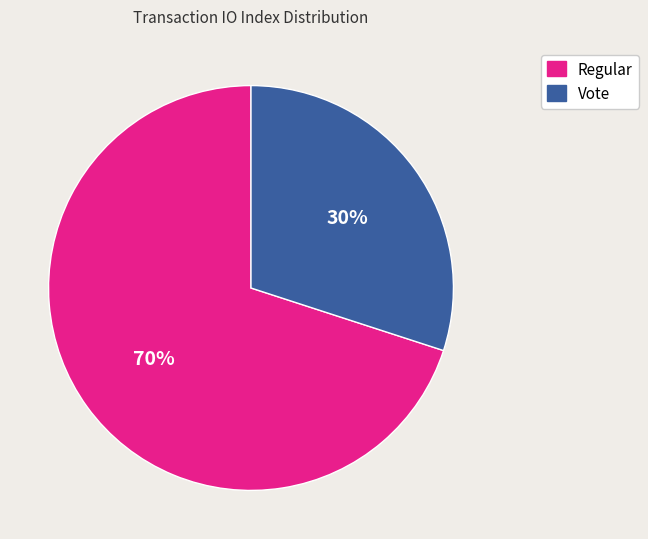

Count the number of slices in the pie.

2